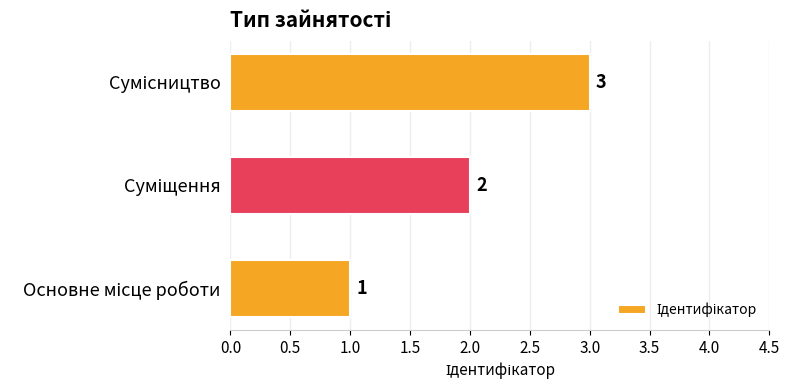

What is the maximum value shown in the chart?

3